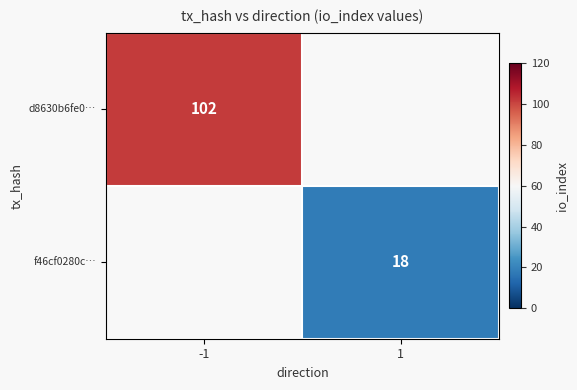

What is the smallest value displayed?

18.0